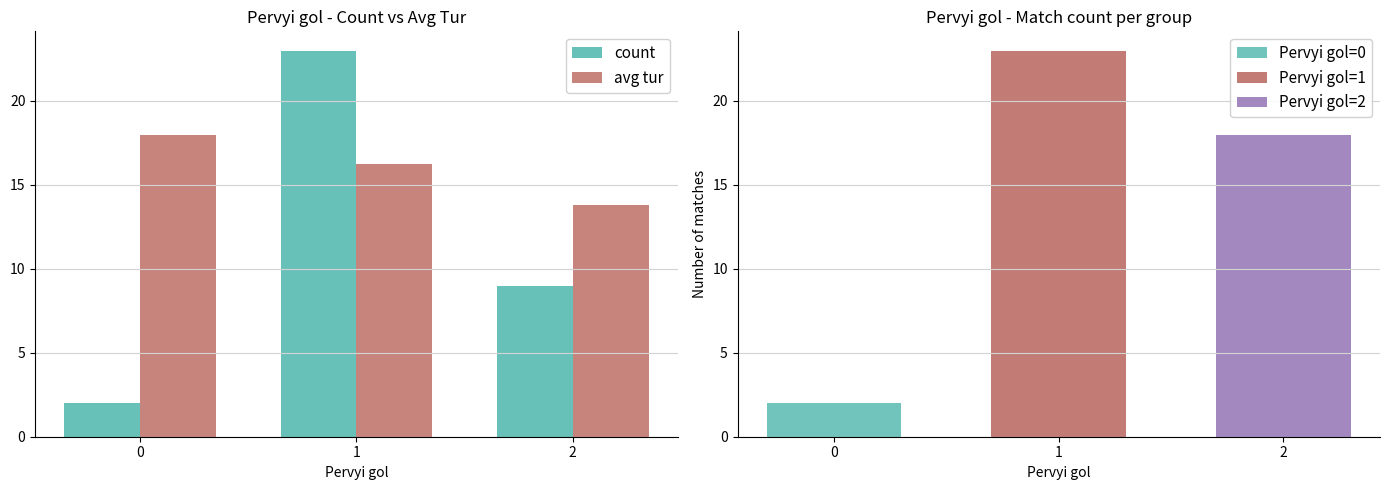

At which label is count closest to 12?

2